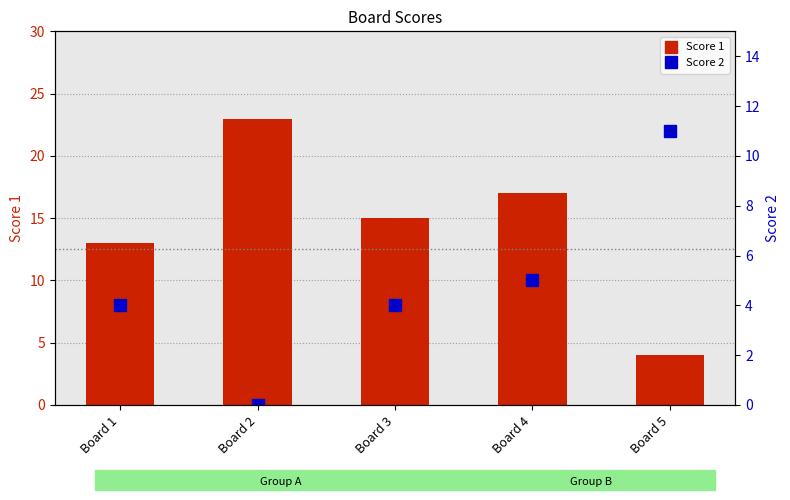

What is the difference between the highest and lowest values at Board 3?

11